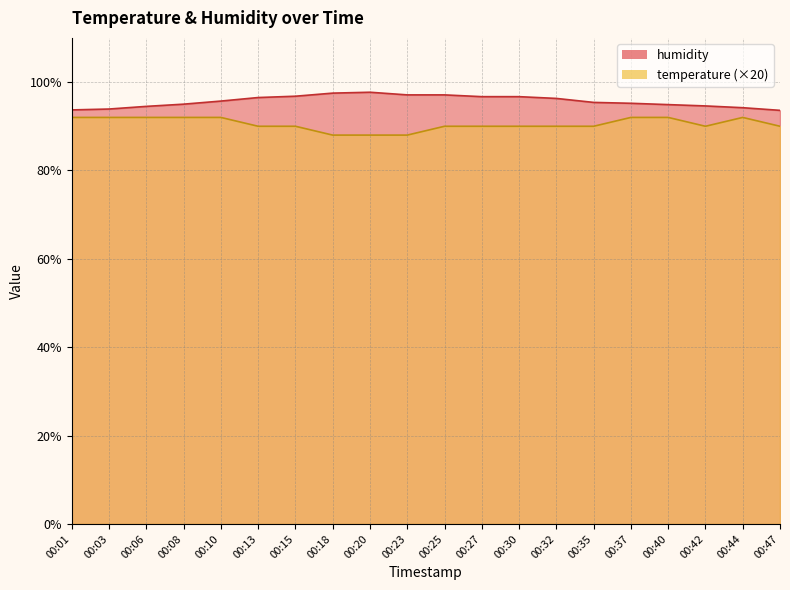

True or false: humidity has more than 2 interior local peaks.

False